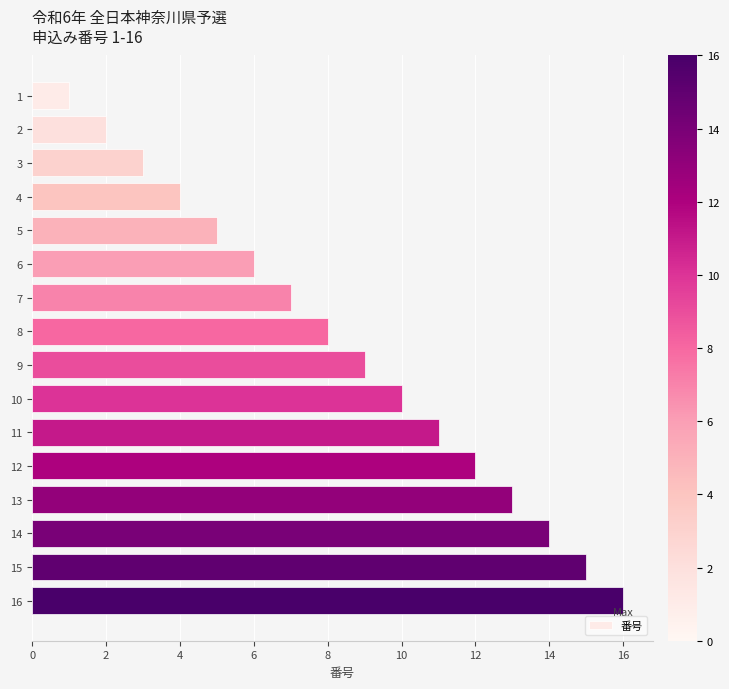

How many values are below 9?

8